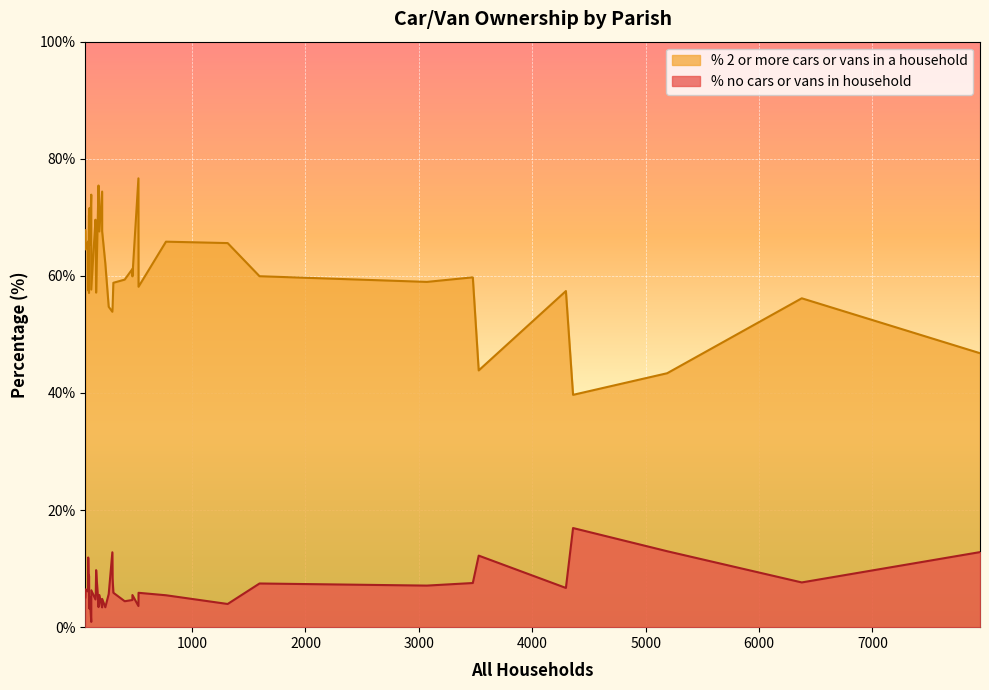

Between Chalbury and Cranborne, which series saw the biggest shift?

% 2 or more cars or vans in a household